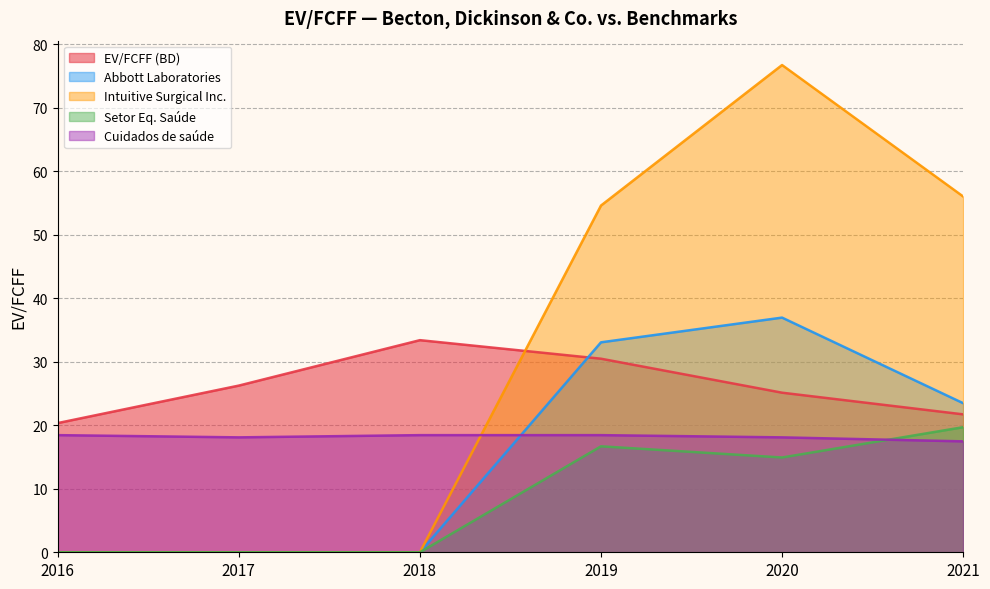

True or false: Cuidados de saúde and Abbott Laboratories intersect in this chart.

True